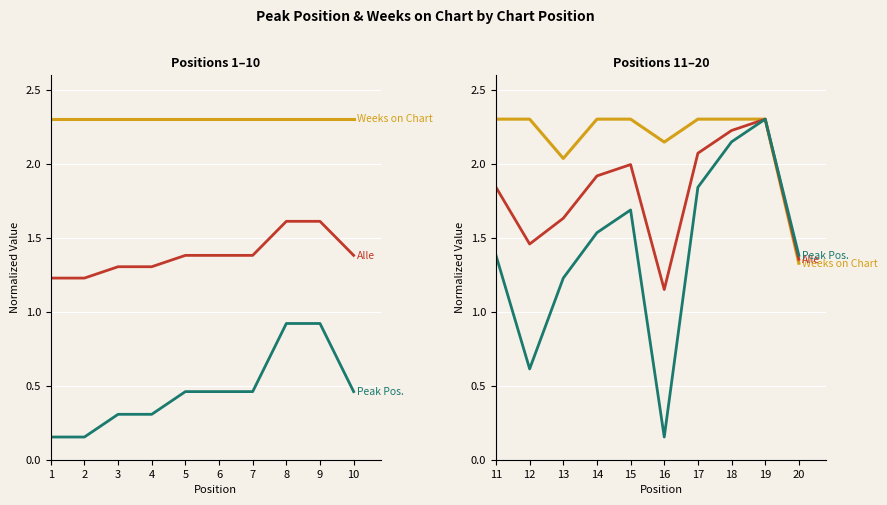

Which series has the largest range (max minus min)?

Peak Position